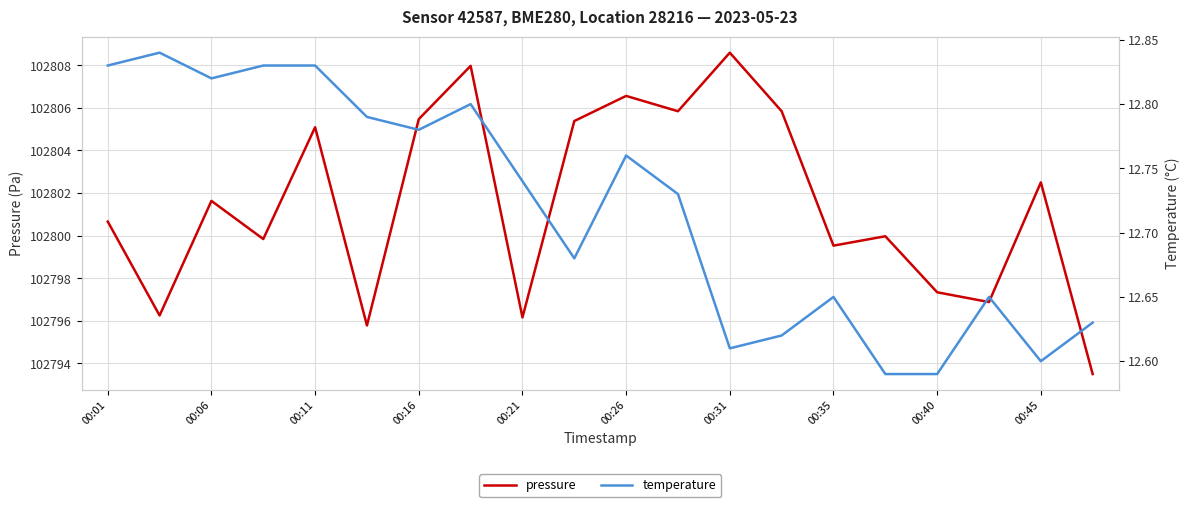

At which label does pressure reach its peak?

00:31